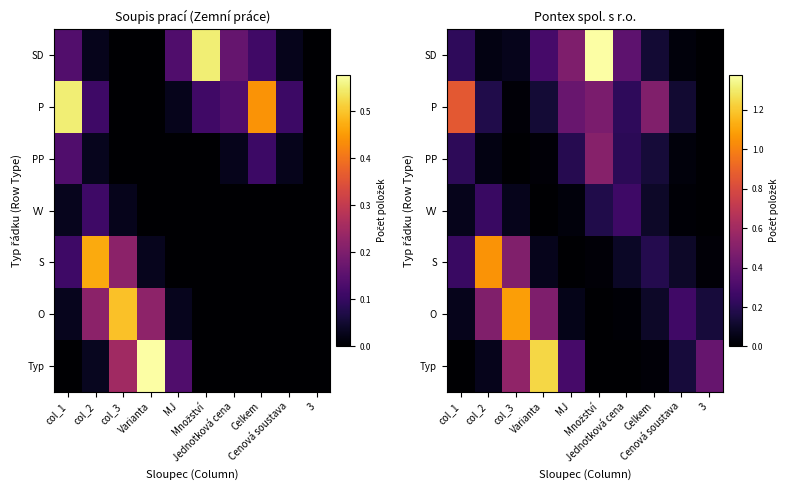

Between Varianta and Celkem, which series saw the biggest shift?

Typ